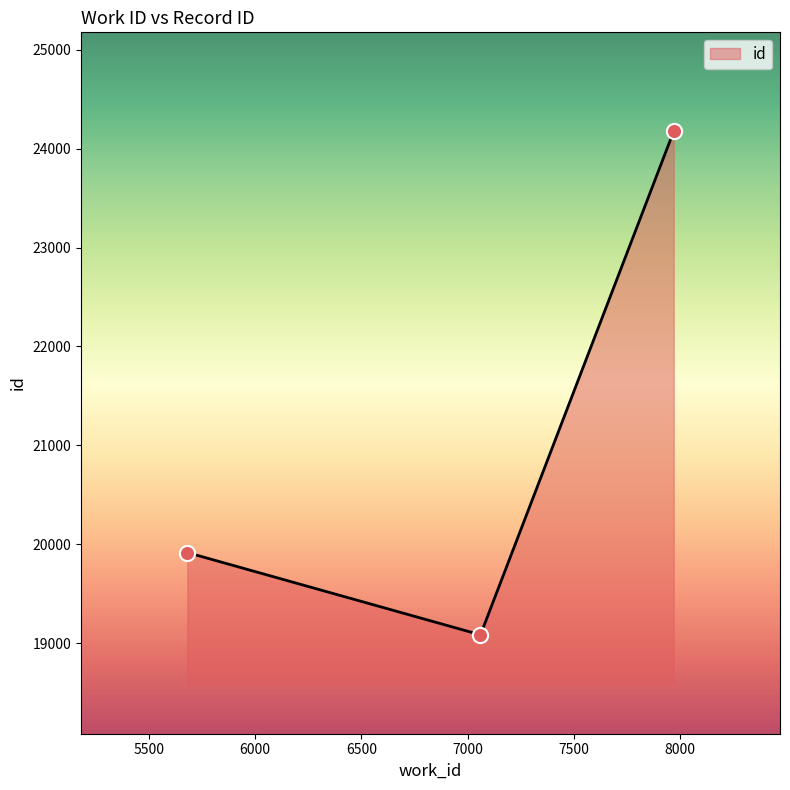

What is the sum of all values?

63174